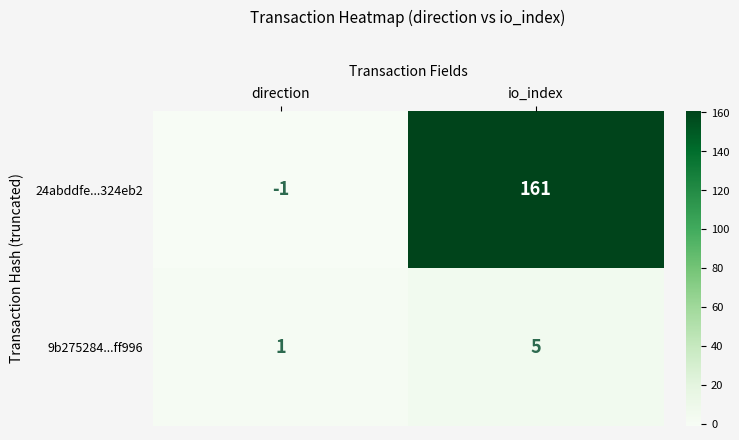

Which series has the widest spread of values?

24abddfe...324eb2